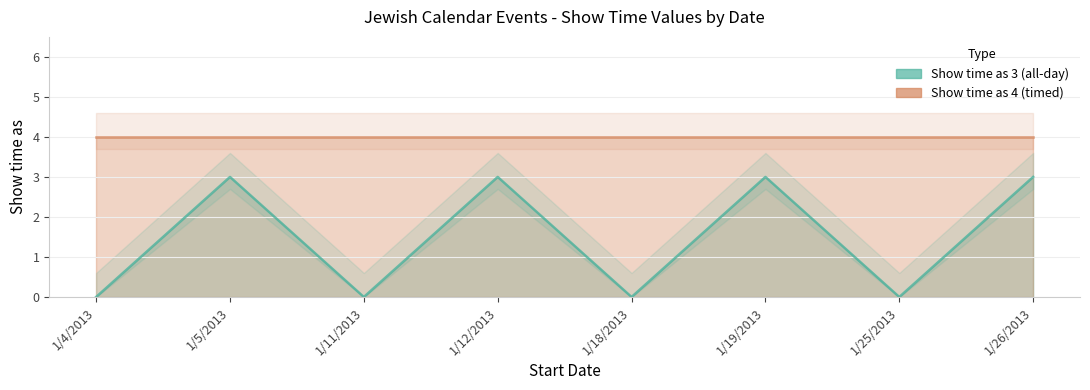

How many positive values are there?

4